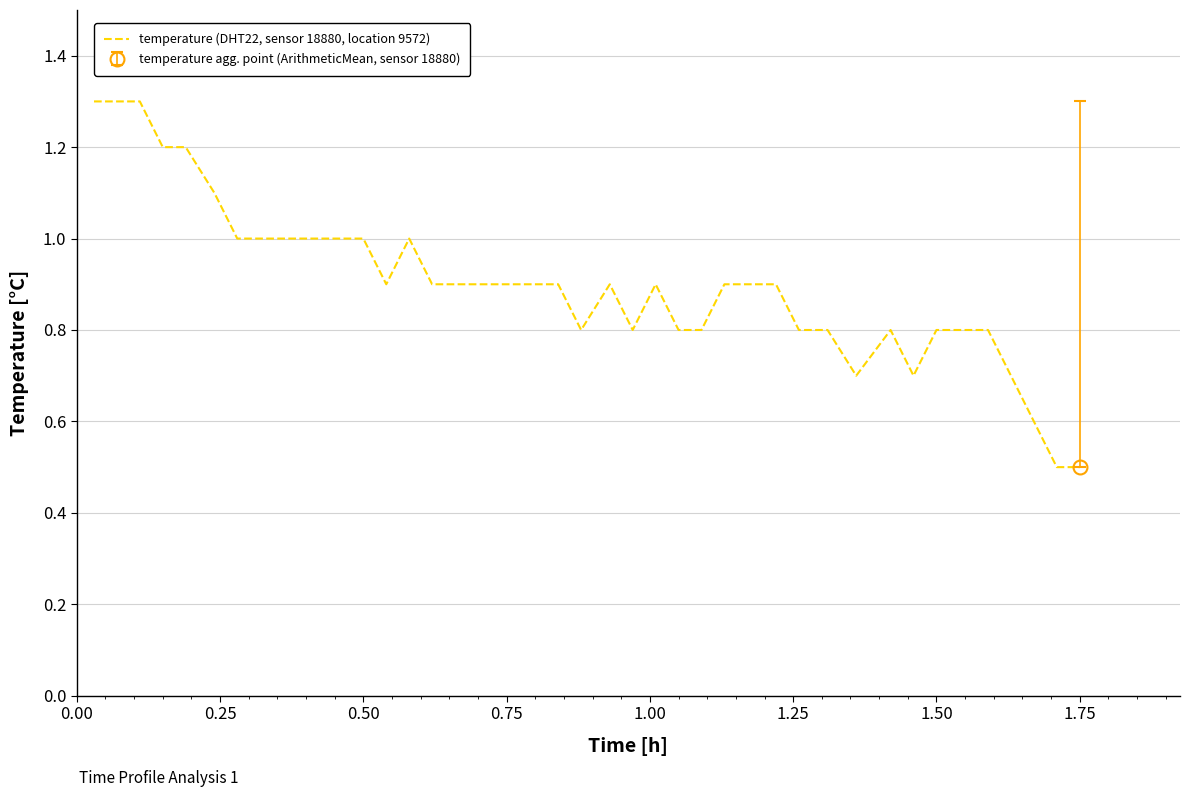

What is the maximum value for temperature (DHT22, sensor 18880, location 9572)?

1.3